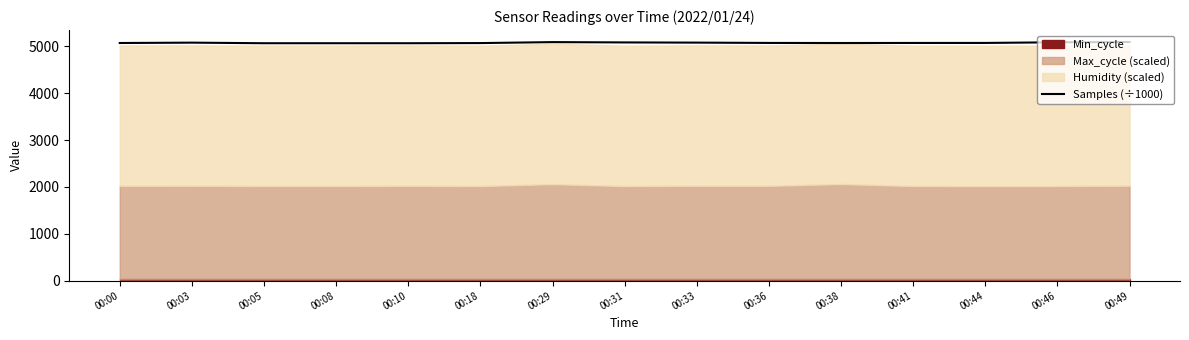

What is the difference between the maximum and minimum values?

25.9